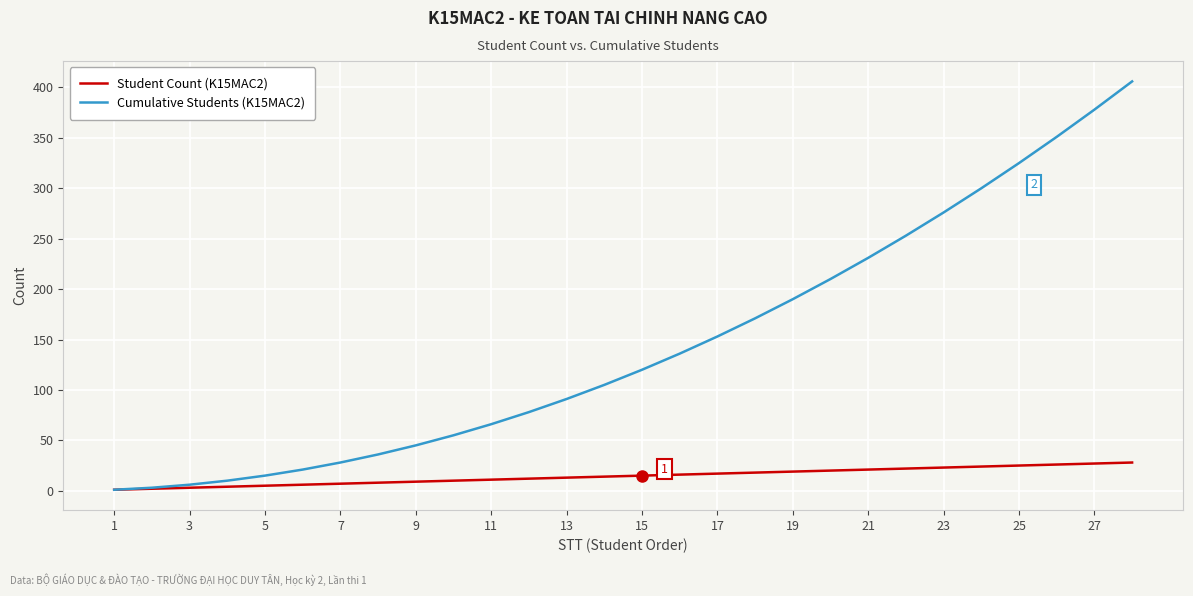

Which series has the largest range (max minus min)?

Cumulative Students (K15MAC2)